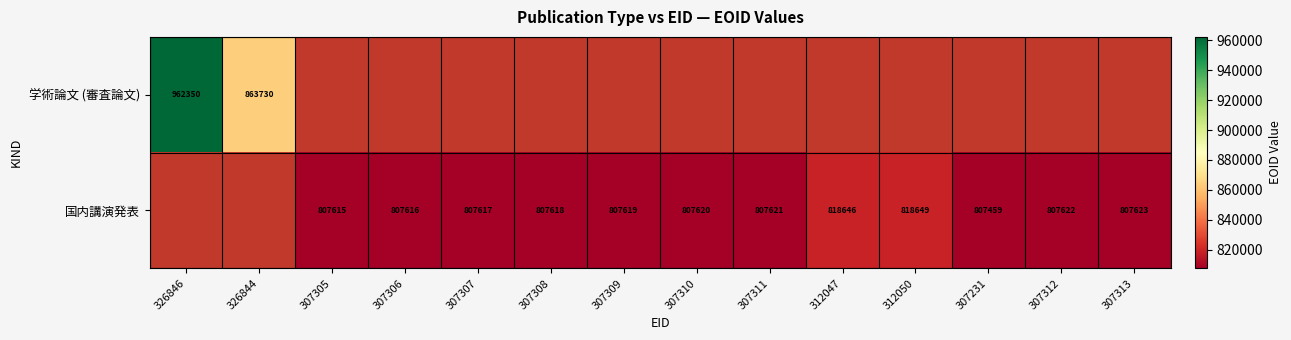

The value of 国内講演発表 at 307308 is 807618. True or false?

True